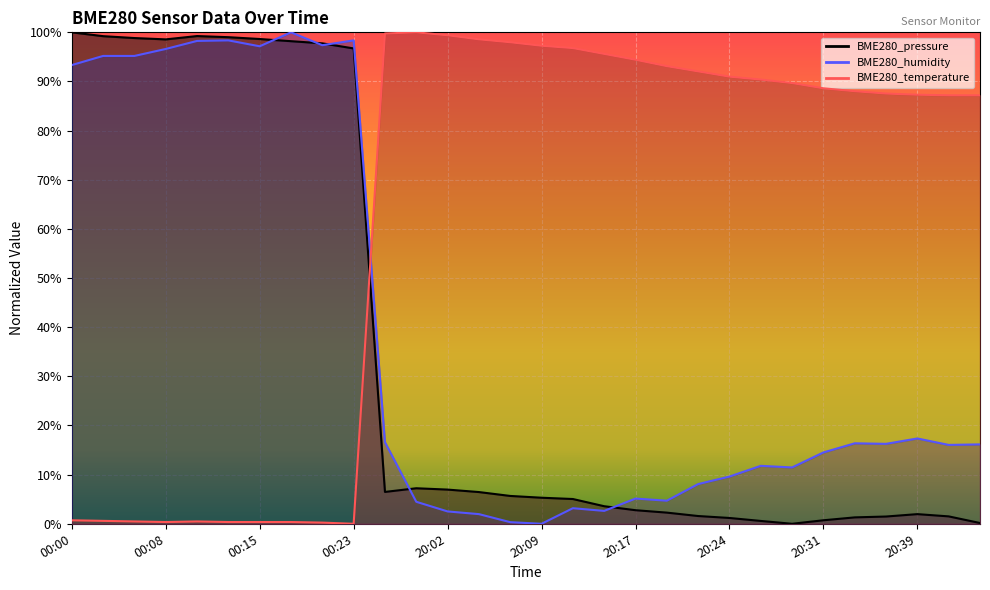

What is the difference between the highest and lowest values at 20:41?

85.7